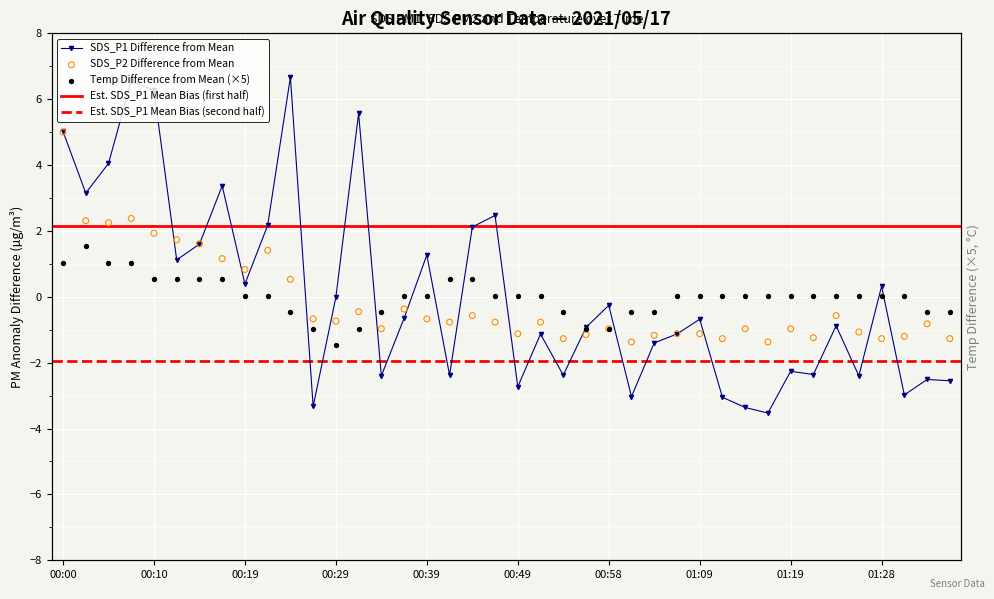

Is the value of SDS_P2 at 00:34 greater than the value of SDS_P1 at 00:54?

Yes